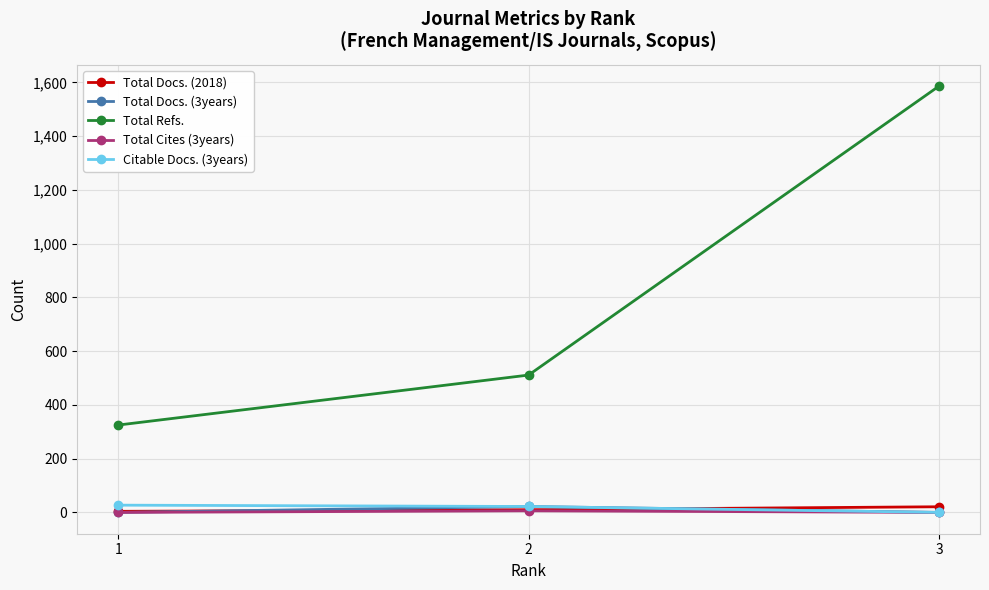

Between 2 and 3, which series saw the biggest shift?

Total Refs.